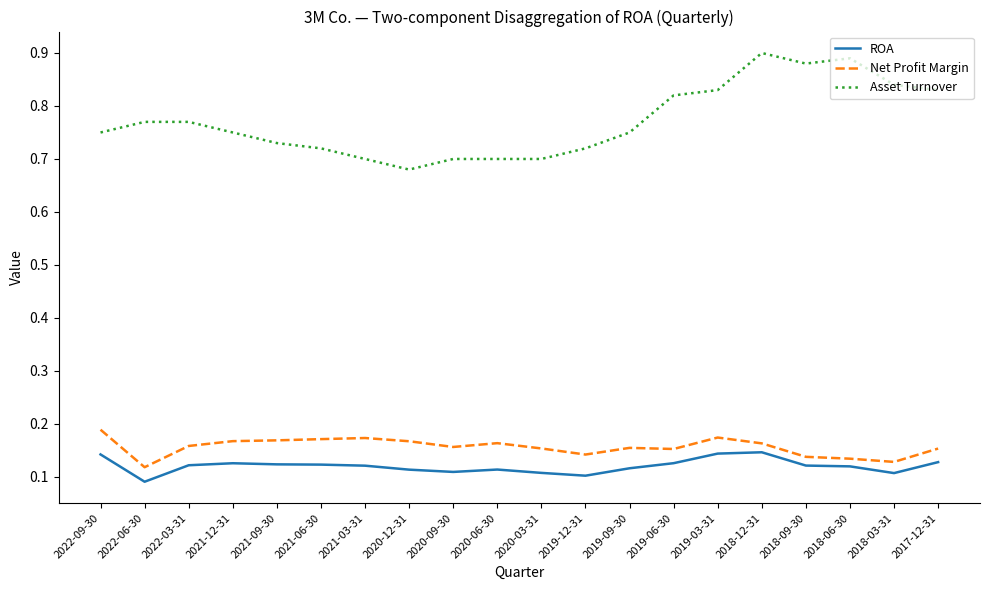

List the series in order of their peak value, highest first.

Asset Turnover, Net Profit Margin, ROA